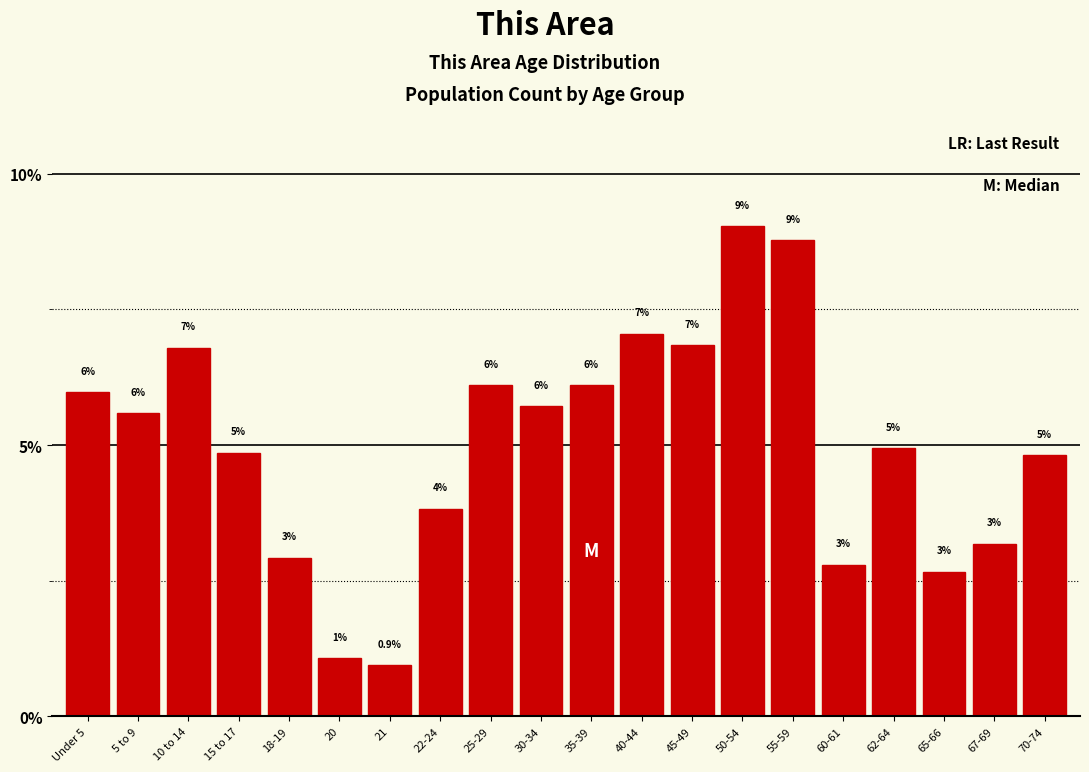

Which has a higher value, 20 or 40-44?

40-44